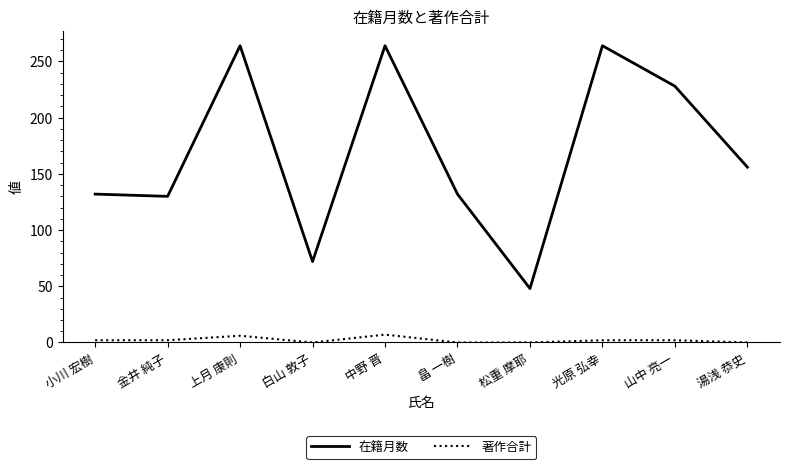

At which label does 在籍月数 reach its minimum?

松重 摩耶